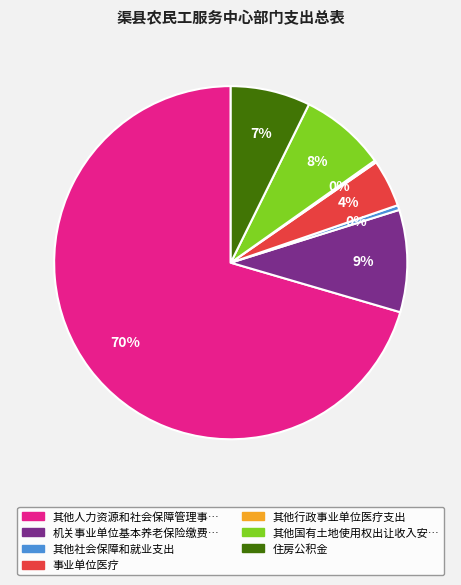

To the nearest percent, what is the average slice percentage?

14%